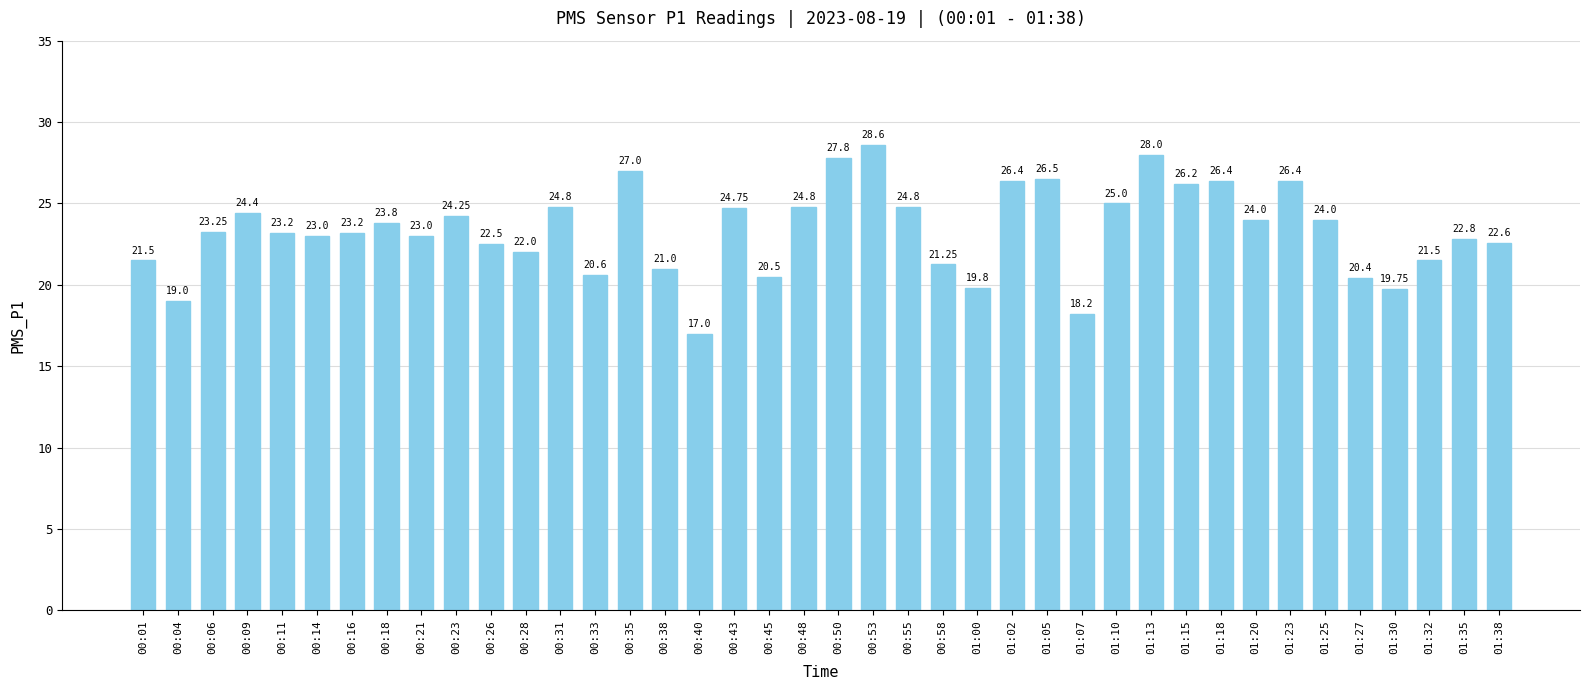

Between 00:06 and 00:11, which is larger?

00:06